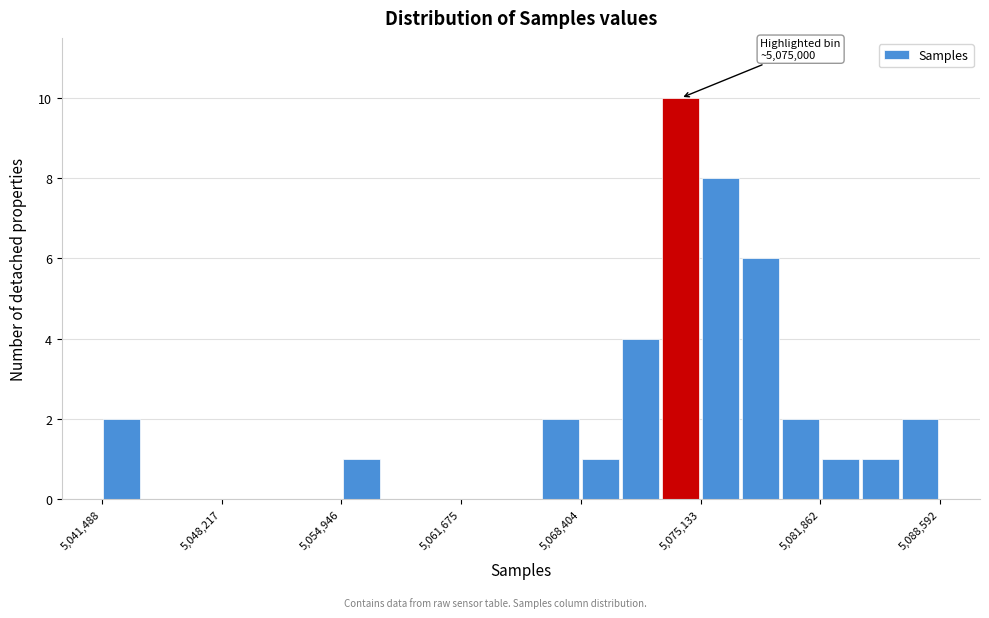

Read against the x-axis, roughly where is the centre of the tallest bar?

5074000